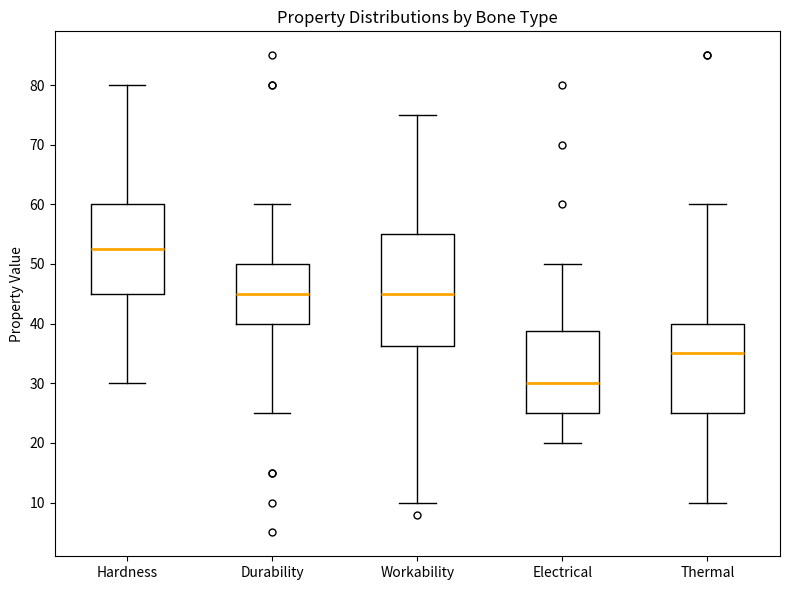

Where is the lower edge of the box for Durability on the y-axis? The values are not printed on the chart, so give them approximately, as read against the axis.

40